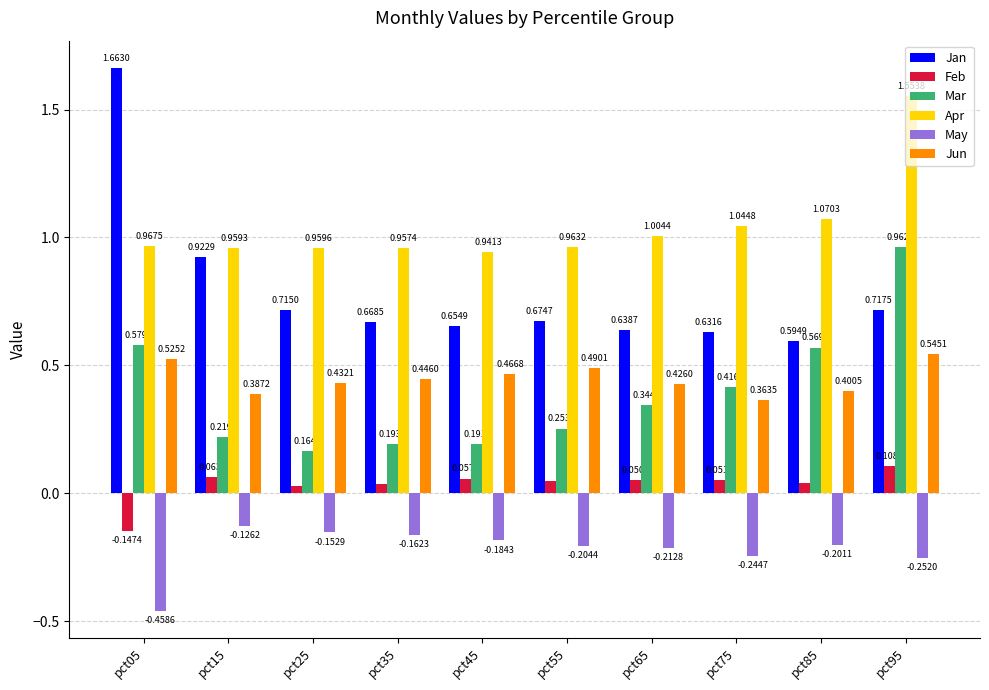

Rank the series at pct65 from highest to lowest value.

Apr, Jan, Jun, Mar, Feb, May